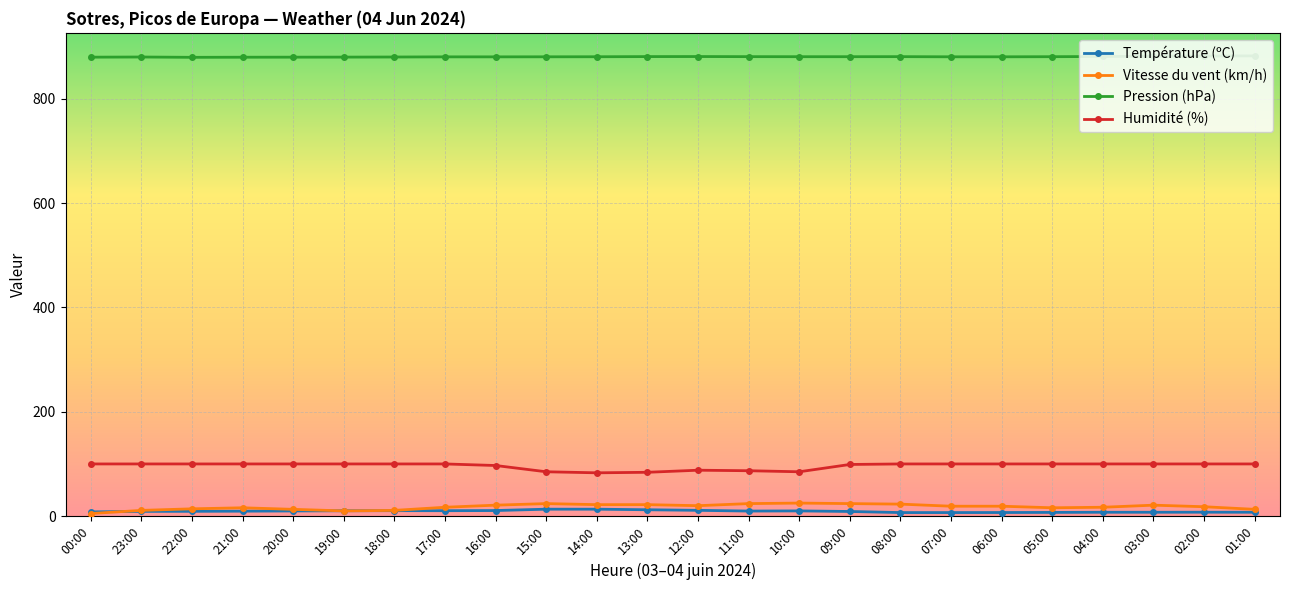

How many data points in Pression (hPa) are less than 880?

7